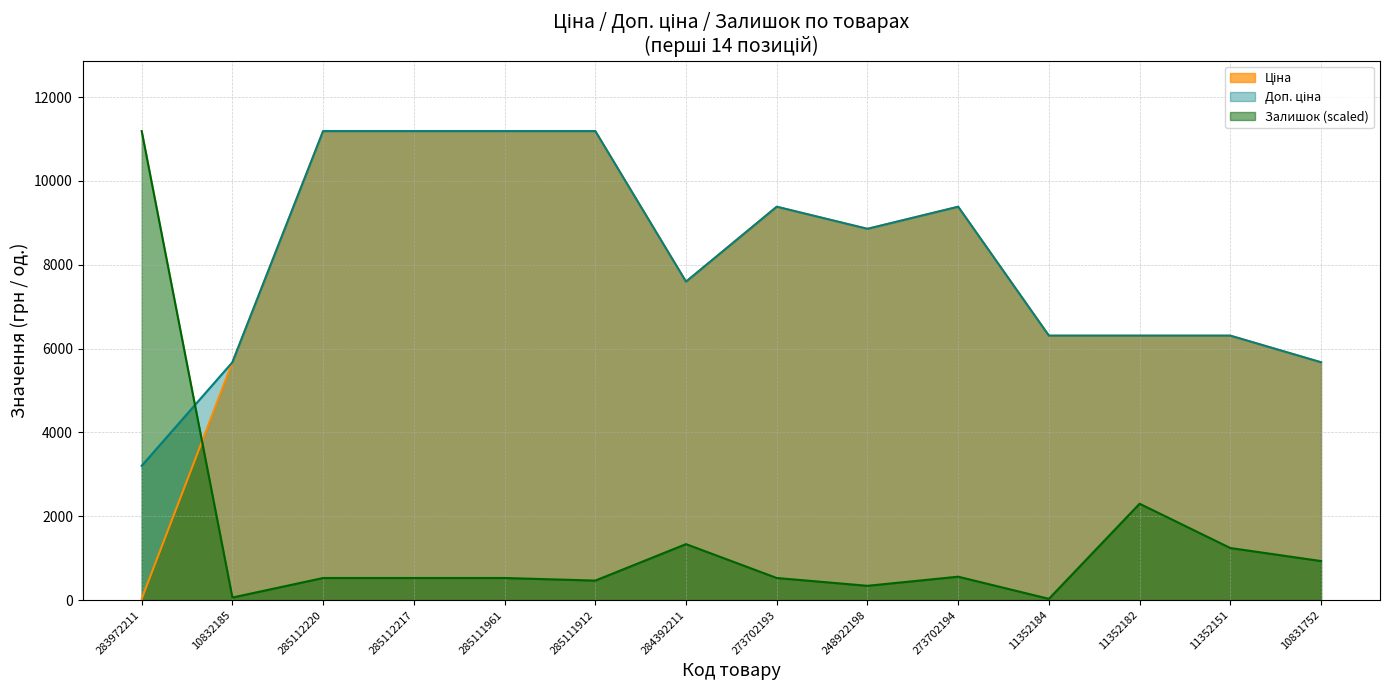

Between 283972211 and 11352151, which series saw the biggest shift?

Залишок (scaled)